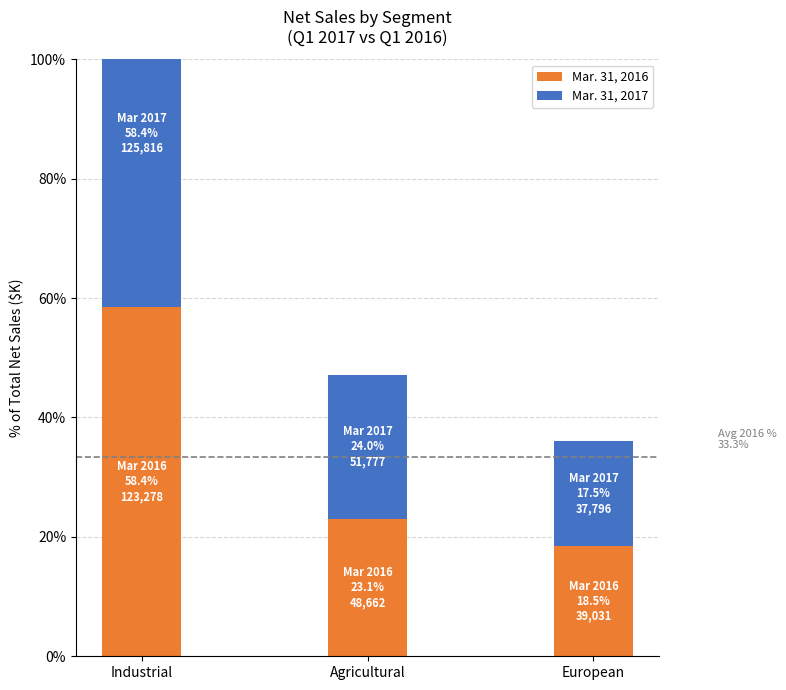

Rank the series at Agricultural from lowest to highest value.

Mar. 31, 2016, Mar. 31, 2017